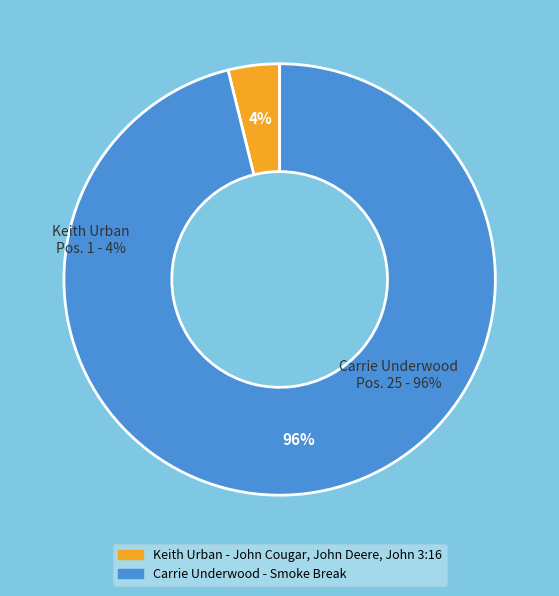

Which has a higher value, Keith Urban - John Cougar, John Deere, John 3:16 or Carrie Underwood - Smoke Break?

Carrie Underwood - Smoke Break